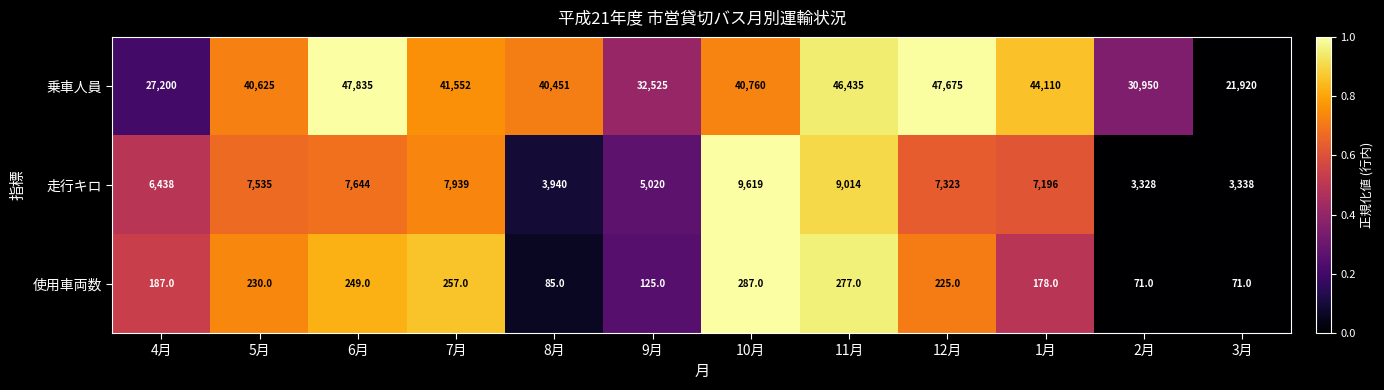

Rank the series at 5月 from lowest to highest value.

使用車両数, 走行キロ, 乗車人員